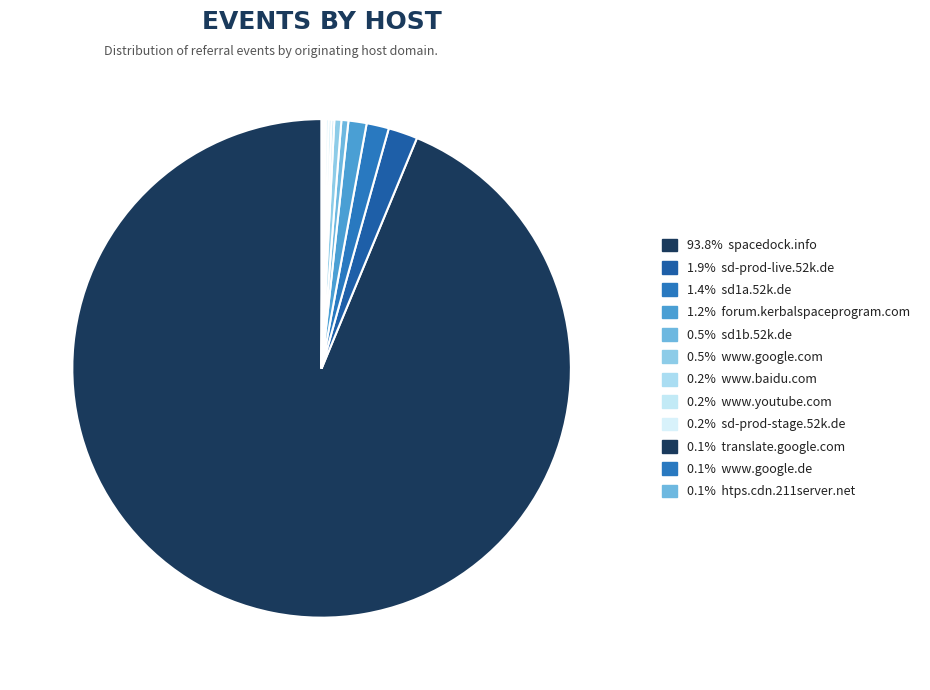

How many segments does this pie chart have?

12